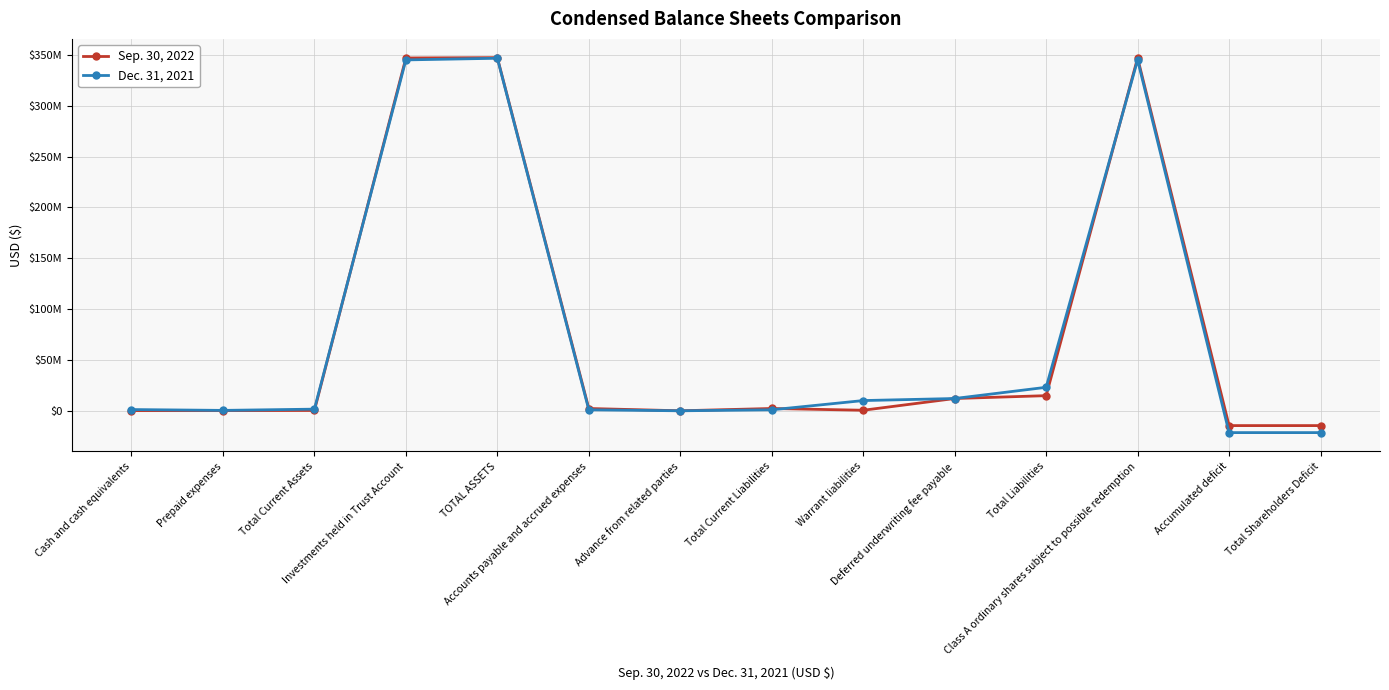

Count the number of categories in the chart.

14